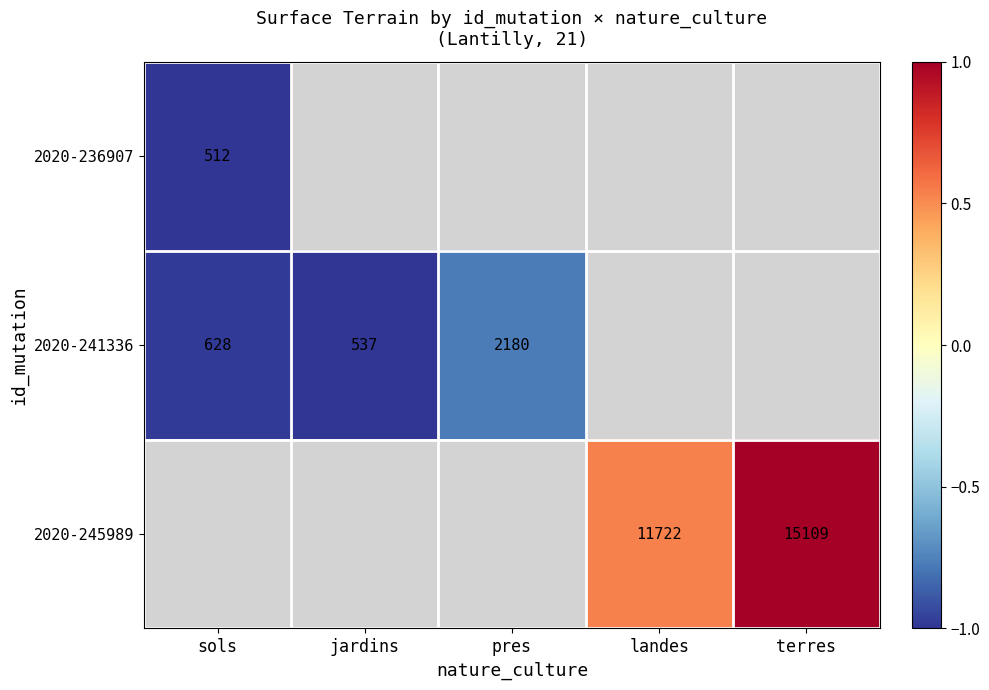

Which category has the lowest value across all series?

sols